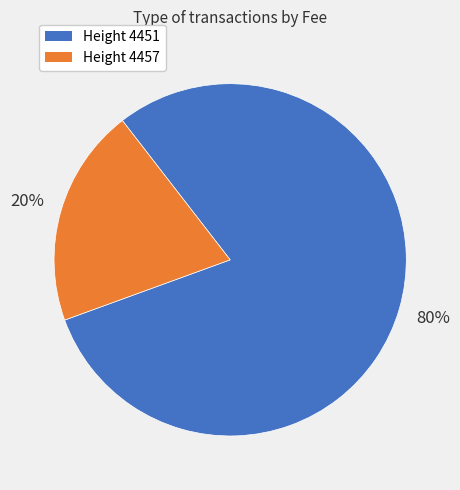

Does any single category account for the majority?

Yes